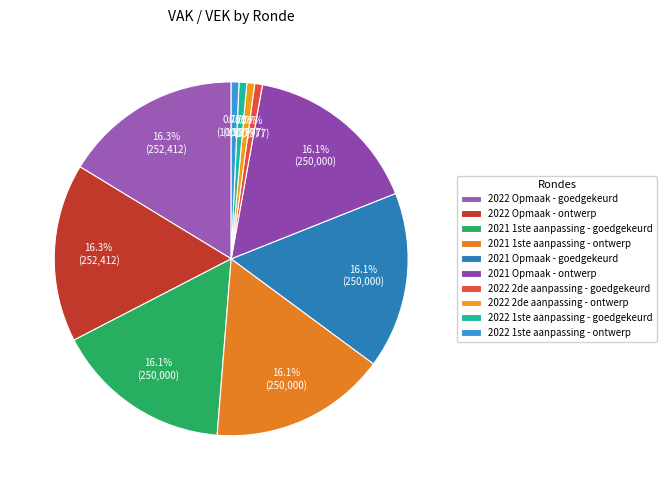

To the nearest percent, what portion does 2021 Opmaak - ontwerp represent?

16%